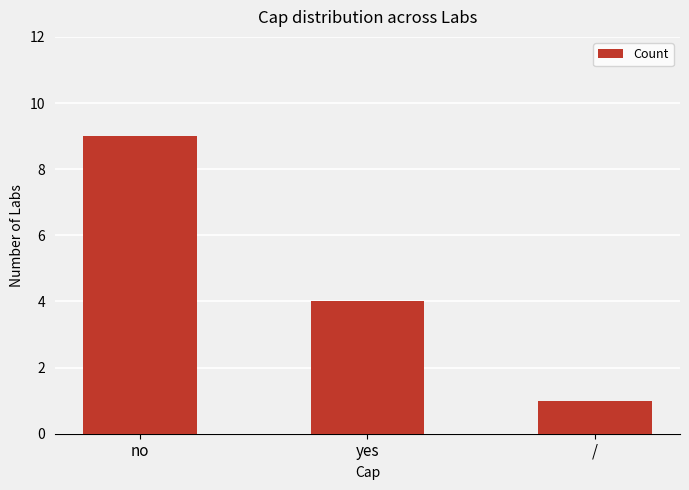

Reading right to left, what are all the values shown in this chart?

/=1	yes=4	no=9